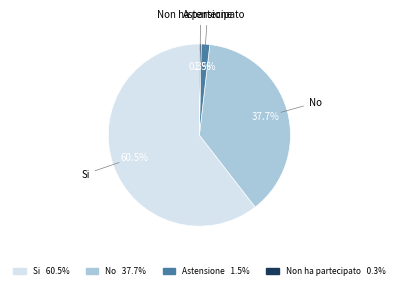

Does any single category account for the majority?

Yes